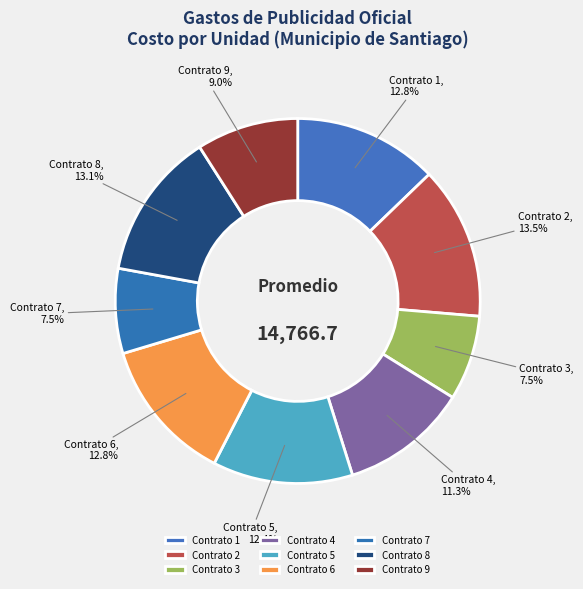

Count the number of slices in the pie.

9